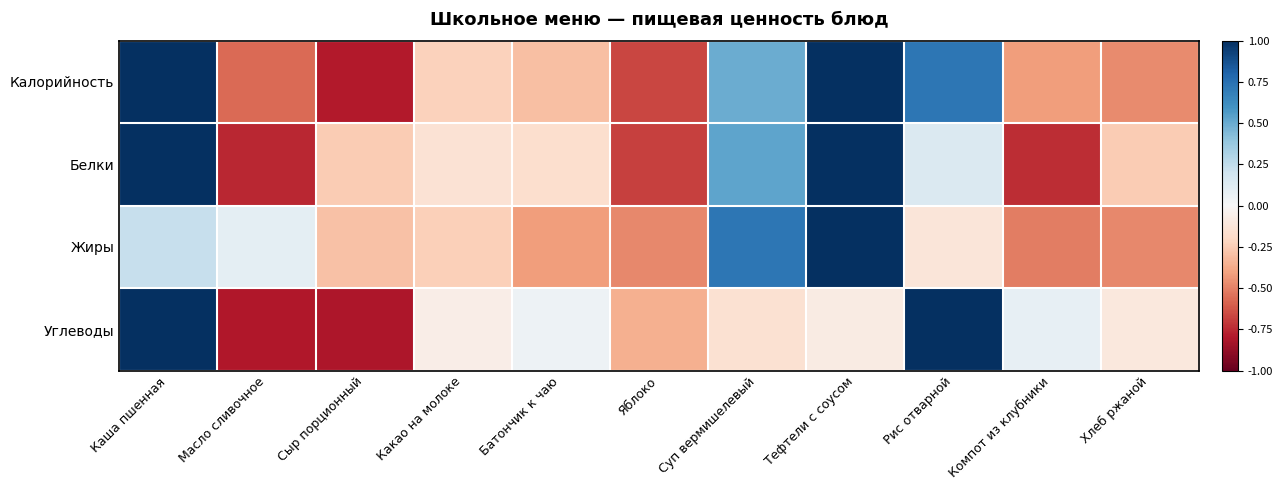

Reading left to right, list all the values displayed in this chart.

Калорийность: Каша пшенная=1.0	Масло сливочное=-0.6	Сыр порционный=-0.8	Какао на молоке=-0.2	Батончик к чаю=-0.3	Яблоко=-0.7	Суп вермишелевый=0.5	Тефтели с соусом=1.2	Рис отварной=0.7	Компот из клубники=-0.4	Хлеб ржаной=-0.5
Белки: Каша пшенная=1.1	Масло сливочное=-0.8	Сыр порционный=-0.3	Какао на молоке=-0.1	Батончик к чаю=-0.2	Яблоко=-0.7	Суп вермишелевый=0.5	Тефтели с соусом=1.2	Рис отварной=0.1	Компот из клубники=-0.7	Хлеб ржаной=-0.3
Жиры: Каша пшенная=0.2	Масло сливочное=0.1	Сыр порционный=-0.3	Какао на молоке=-0.2	Батончик к чаю=-0.4	Яблоко=-0.5	Суп вермишелевый=0.7	Тефтели с соусом=1.5	Рис отварной=-0.1	Компот из клубники=-0.5	Хлеб ржаной=-0.5
Углеводы: Каша пшенная=1.1	Масло сливочное=-0.8	Сыр порционный=-0.8	Какао на молоке=-0.1	Батончик к чаю=0.0	Яблоко=-0.4	Суп вермишелевый=-0.2	Тефтели с соусом=-0.1	Рис отварной=1.2	Компот из клубники=0.1	Хлеб ржаной=-0.1